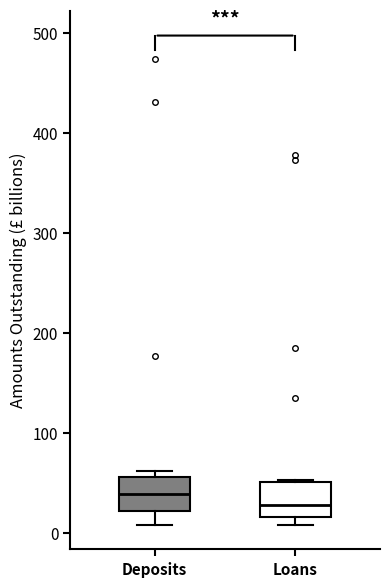

Which box has the lowest median line?

Loans